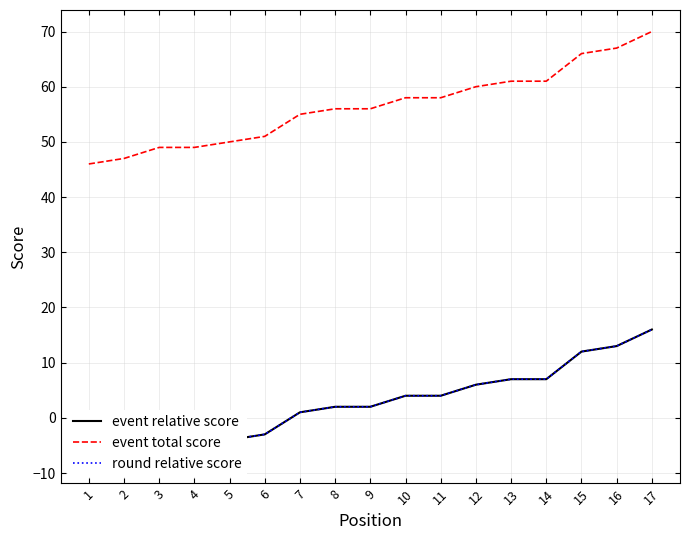

True or false: event relative score and round relative score intersect in this chart.

False